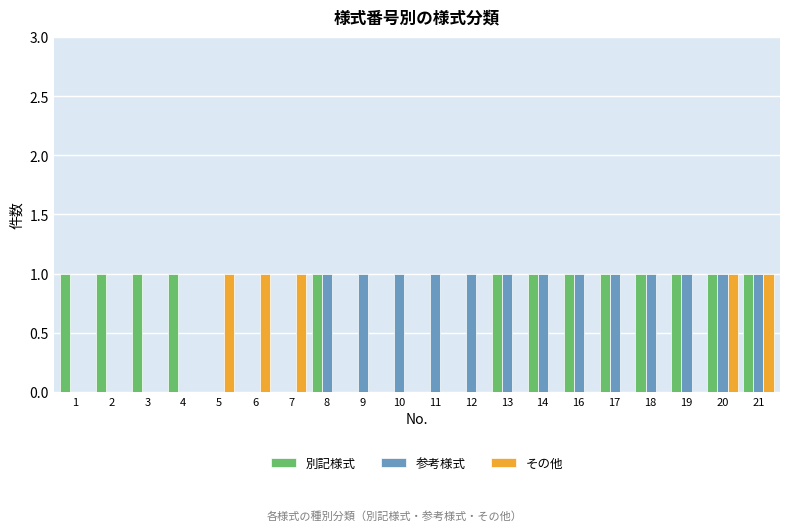

The その他 series shows 0 at 8. True or false?

True